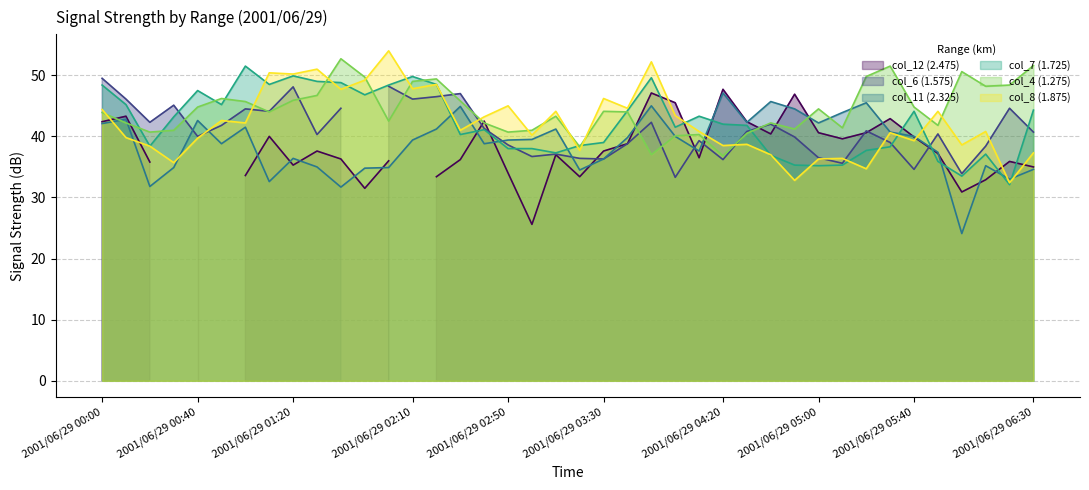

After their last crossing, which series has the higher values: col_7 (1.725) or col_11 (2.325)?

col_7 (1.725)